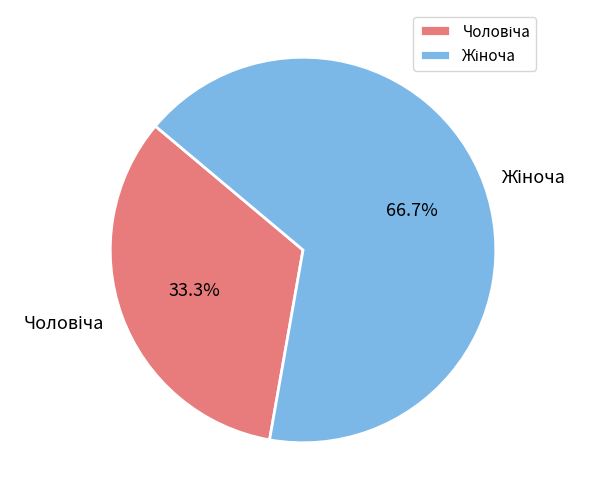

Does any single category account for the majority?

Yes